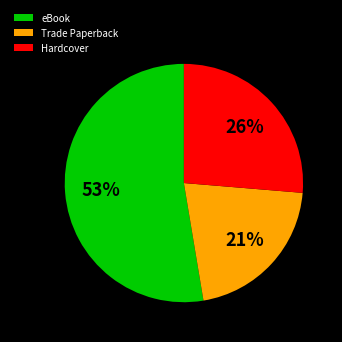

What percentage is the Hardcover slice, to the nearest percent?

26%